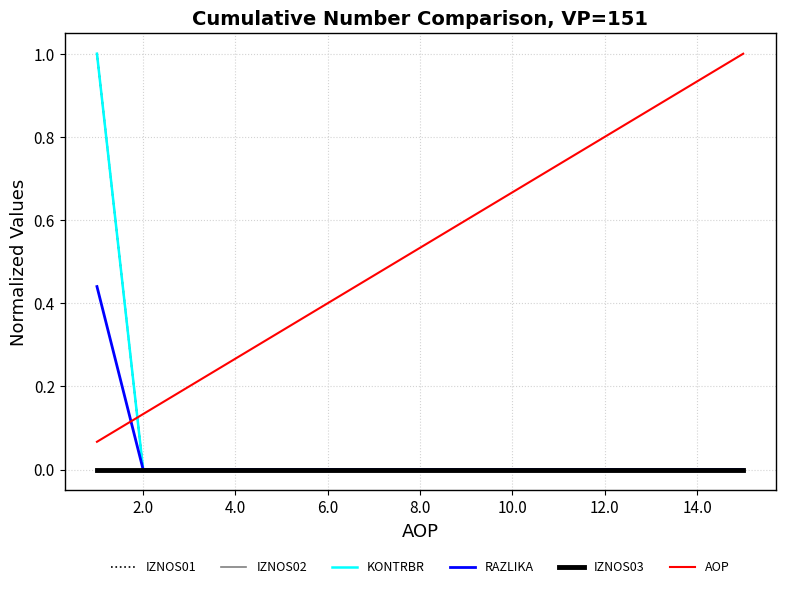

Which series has the largest range (max minus min)?

IZNOS01